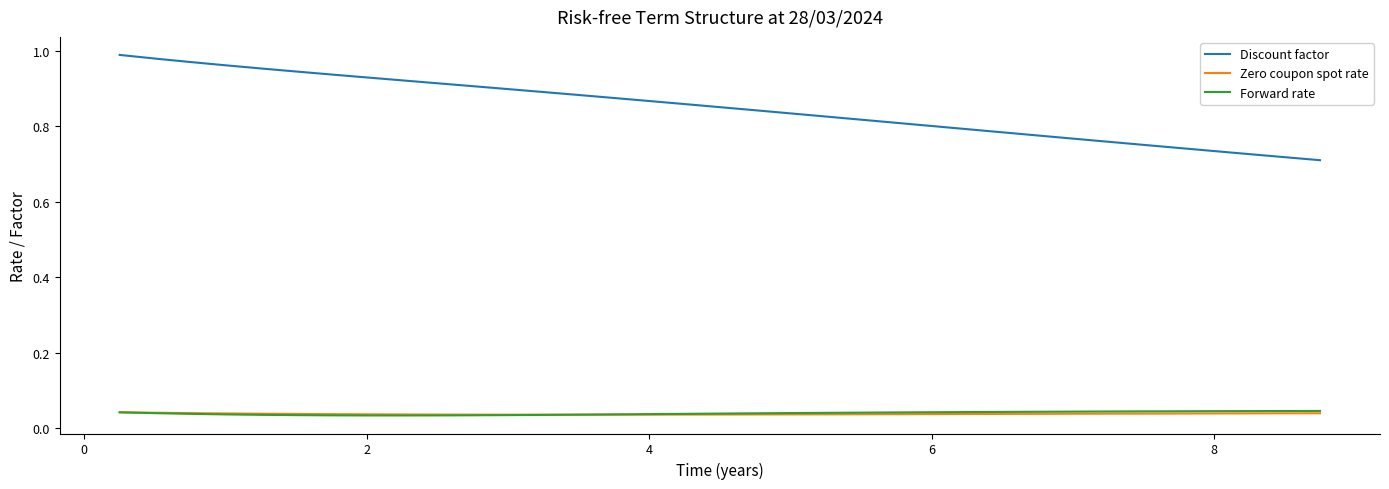

True or false: Forward rate and Discount factor cross at least once.

False